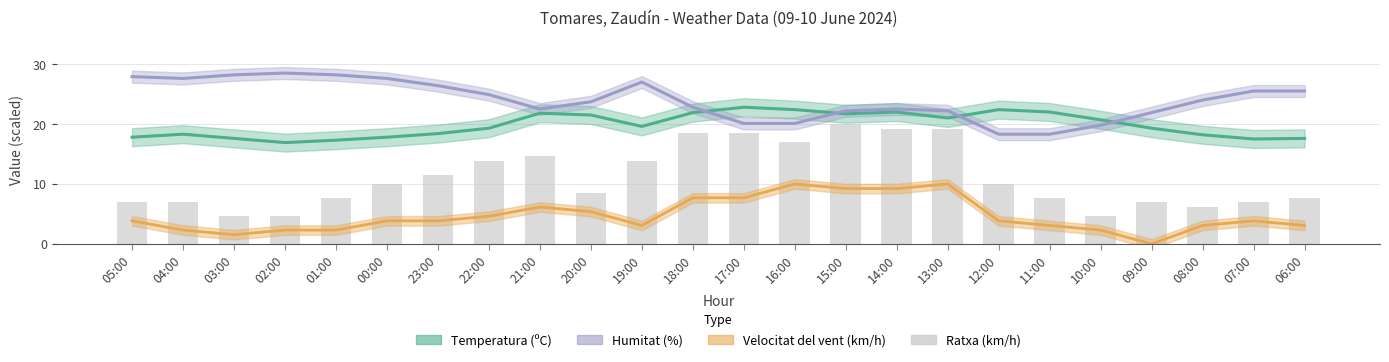

What is the label of the 1st bar from the right?

06:00